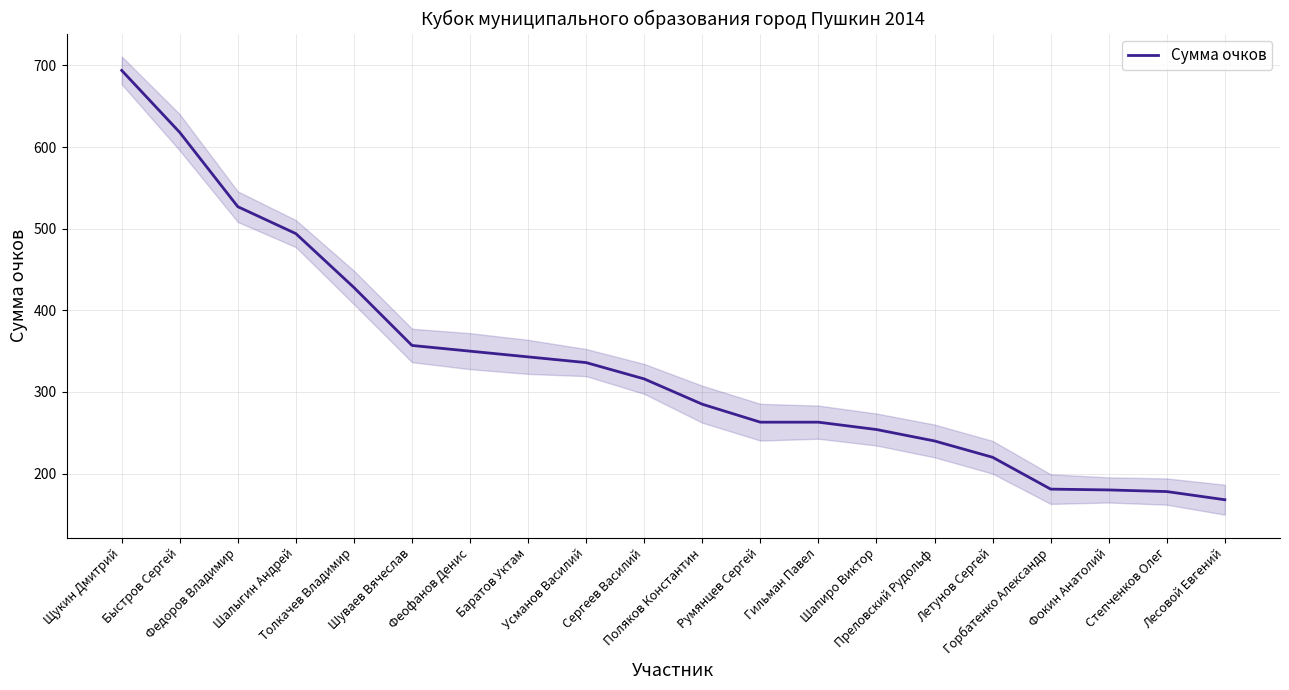

What is the sum of the values at Преловский Рудольф and Горбатенко Александр?

421